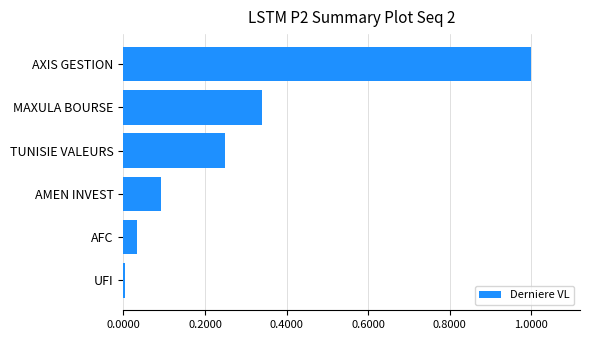

The chart shows a value of 0.0 at AFC. True or false?

True